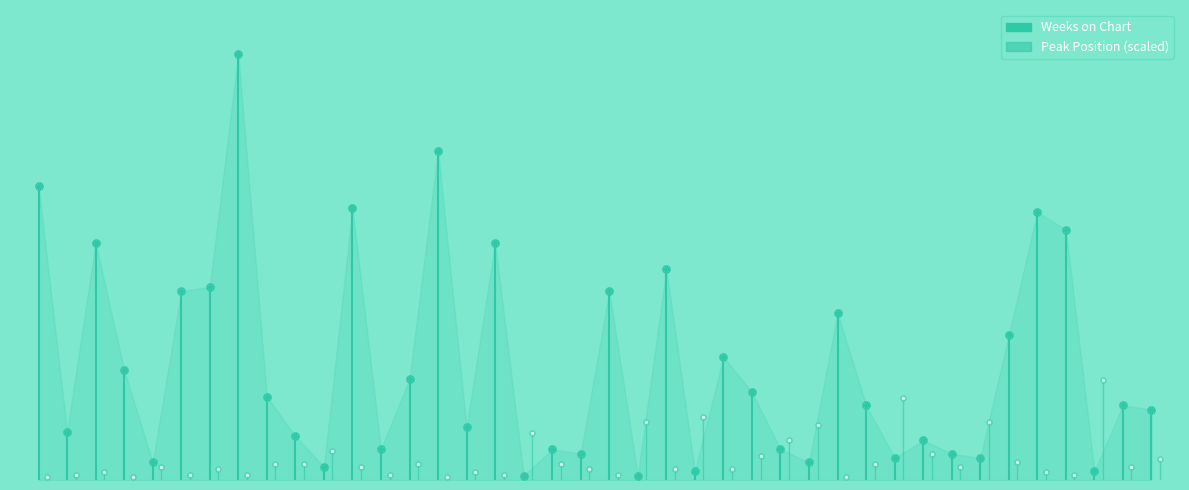

What is the value of the Weeks on Chart point at the 2nd from the left?

67.0